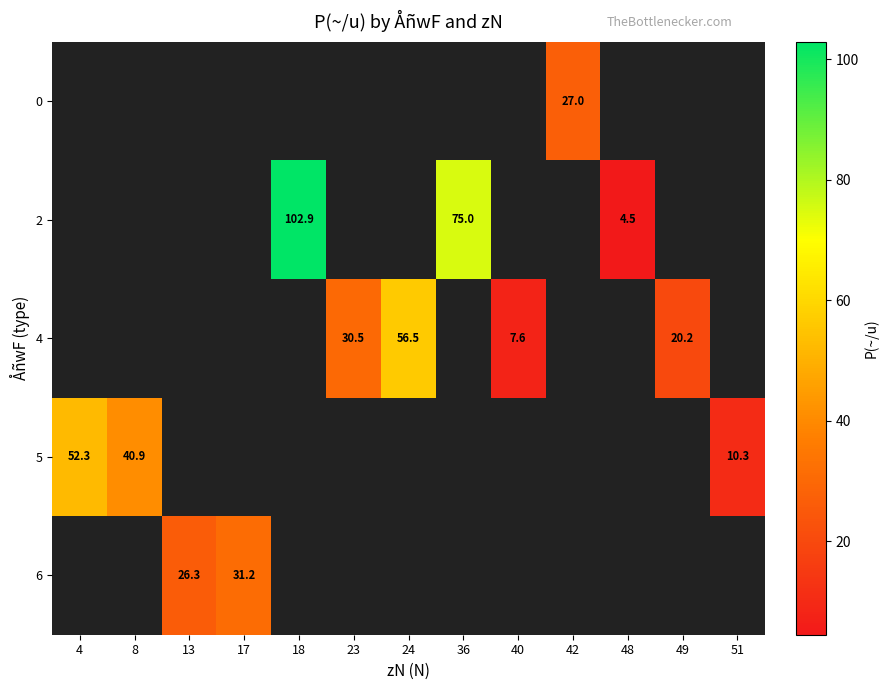

The value of 2 at 48 is 4.5. True or false?

True